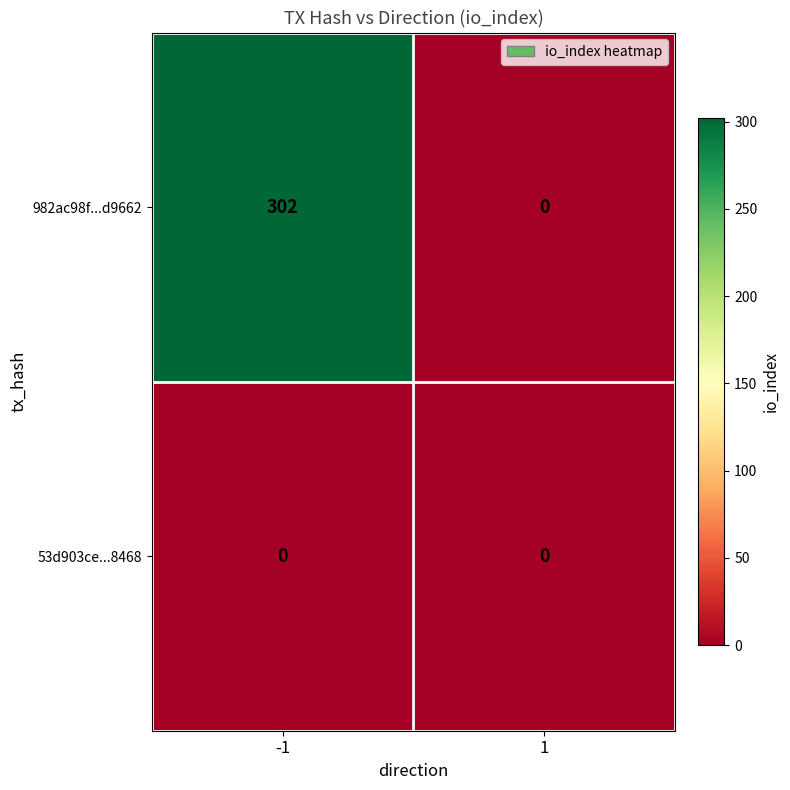

At which category does the chart reach its peak across all series?

-1